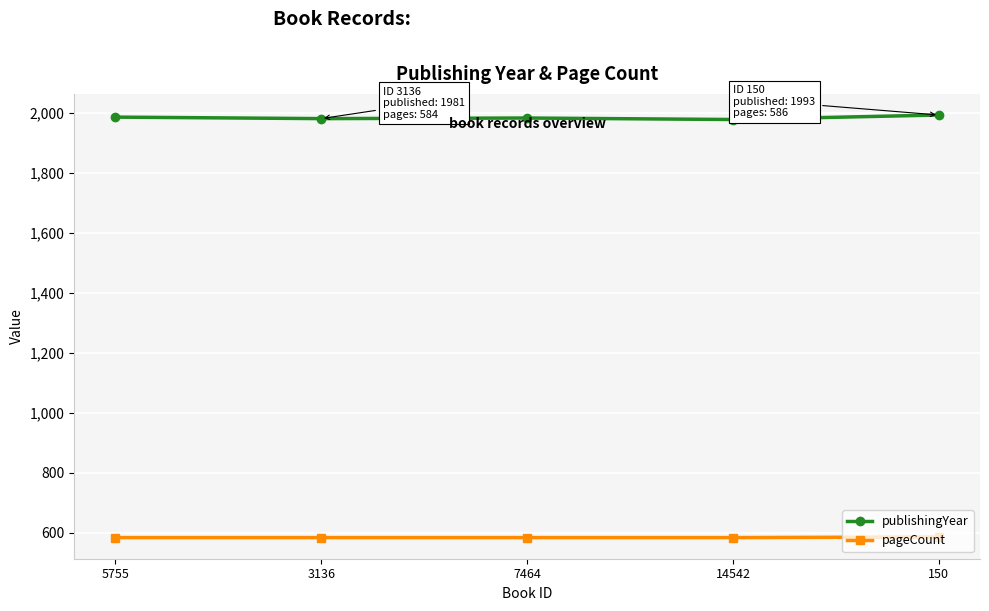

Rank the series at 5755 from highest to lowest value.

publishingYear, pageCount